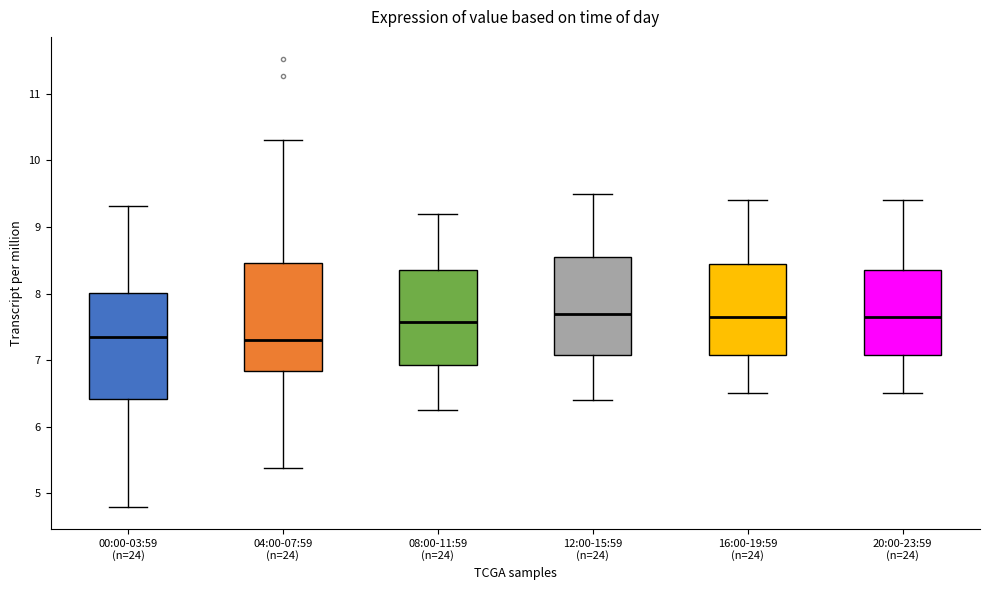

Reading left to right, read every box against the y-axis: the position of its median line, the range the box covers, and the ends of its whiskers. The values are not printed on the chart, so give them approximately, as read against the axis.

00:00-03:59 (n=24): median 7.4, box 6.4 to 8.0, whiskers 4.8 to 9.3
04:00-07:59 (n=24): median 7.3, box 6.8 to 8.5, whiskers 5.4 to 10.3
08:00-11:59 (n=24): median 7.6, box 6.9 to 8.4, whiskers 6.3 to 9.2
12:00-15:59 (n=24): median 7.7, box 7.1 to 8.6, whiskers 6.4 to 9.5
16:00-19:59 (n=24): median 7.7, box 7.1 to 8.5, whiskers 6.5 to 9.4
20:00-23:59 (n=24): median 7.7, box 7.1 to 8.4, whiskers 6.5 to 9.4